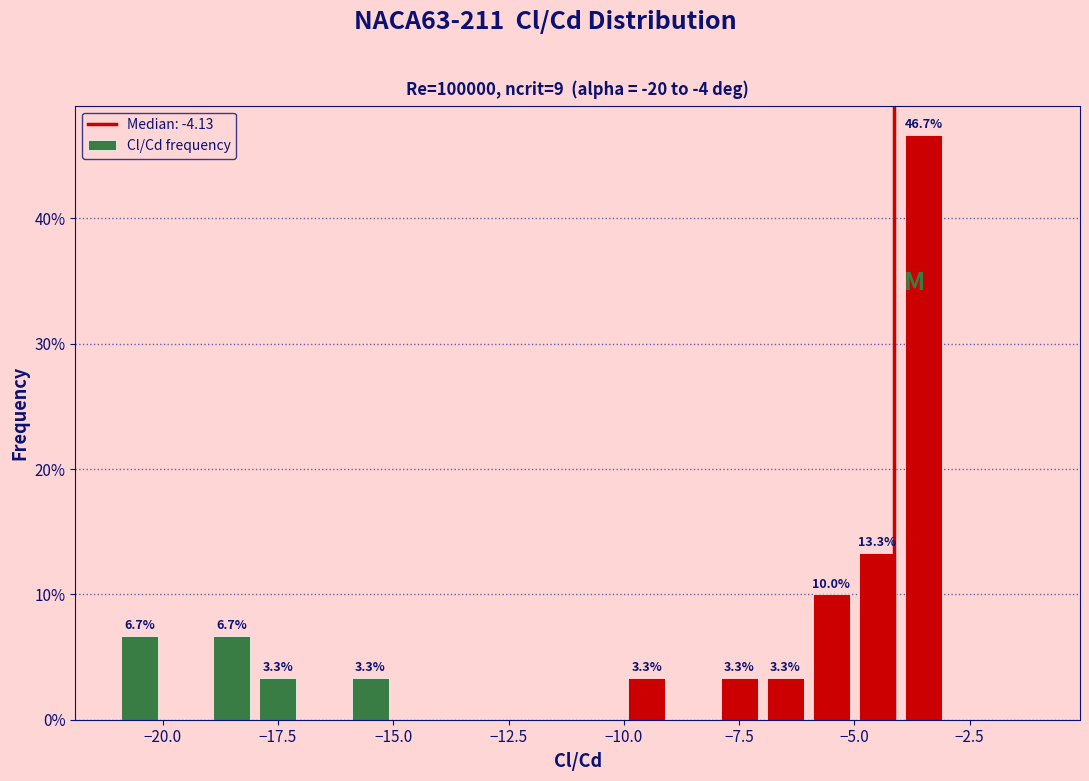

Read against the x-axis, roughly where is the centre of the tallest bar?

-3.5